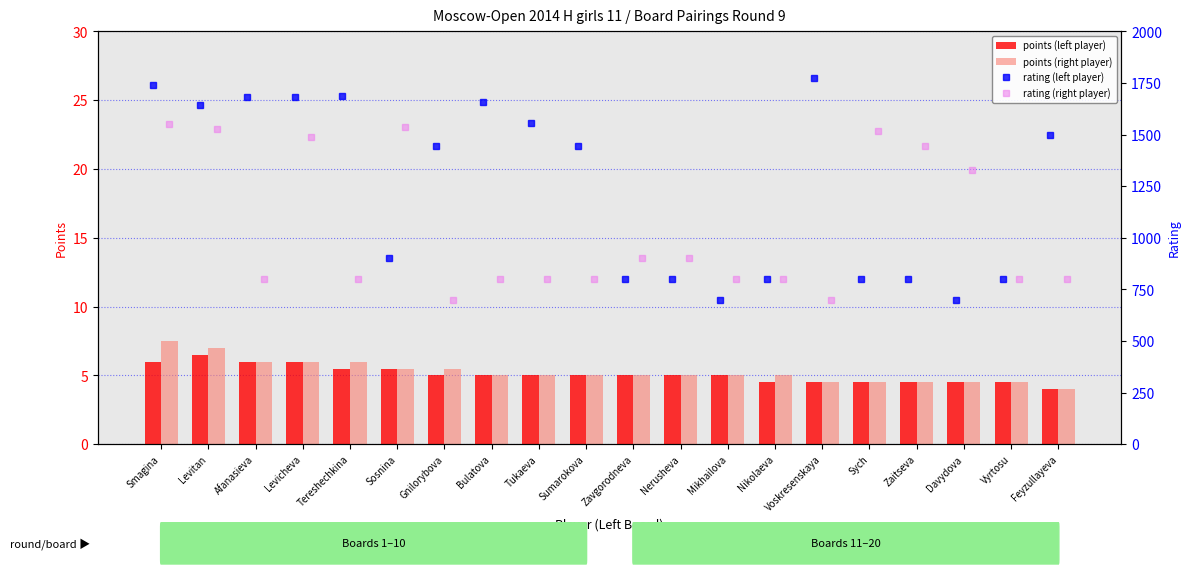

What is the average value of the points (left player) series?

5.1